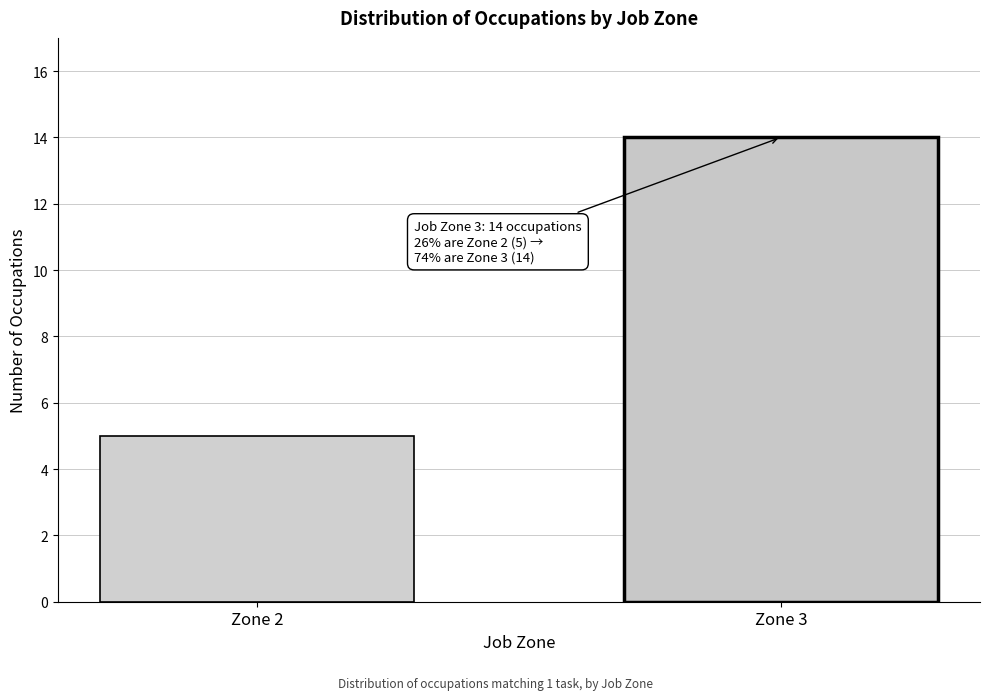

Reading right to left, what are all the values shown in this chart?

14	5